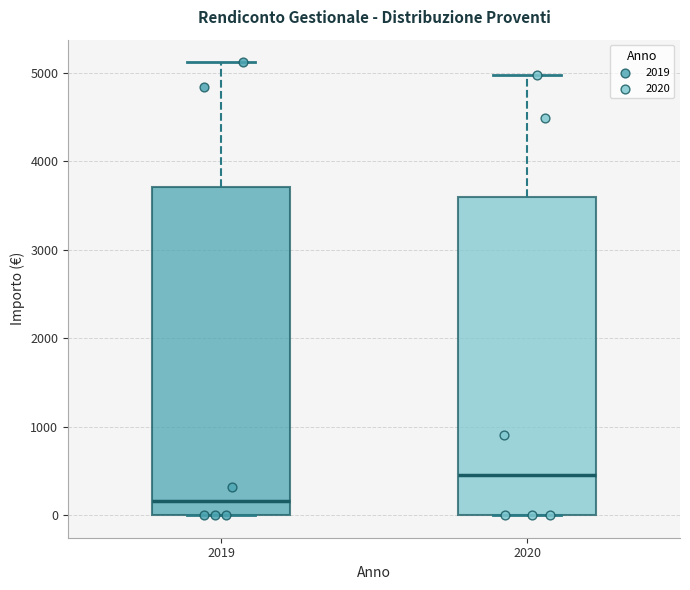

Which box's median line is the lowest?

2019